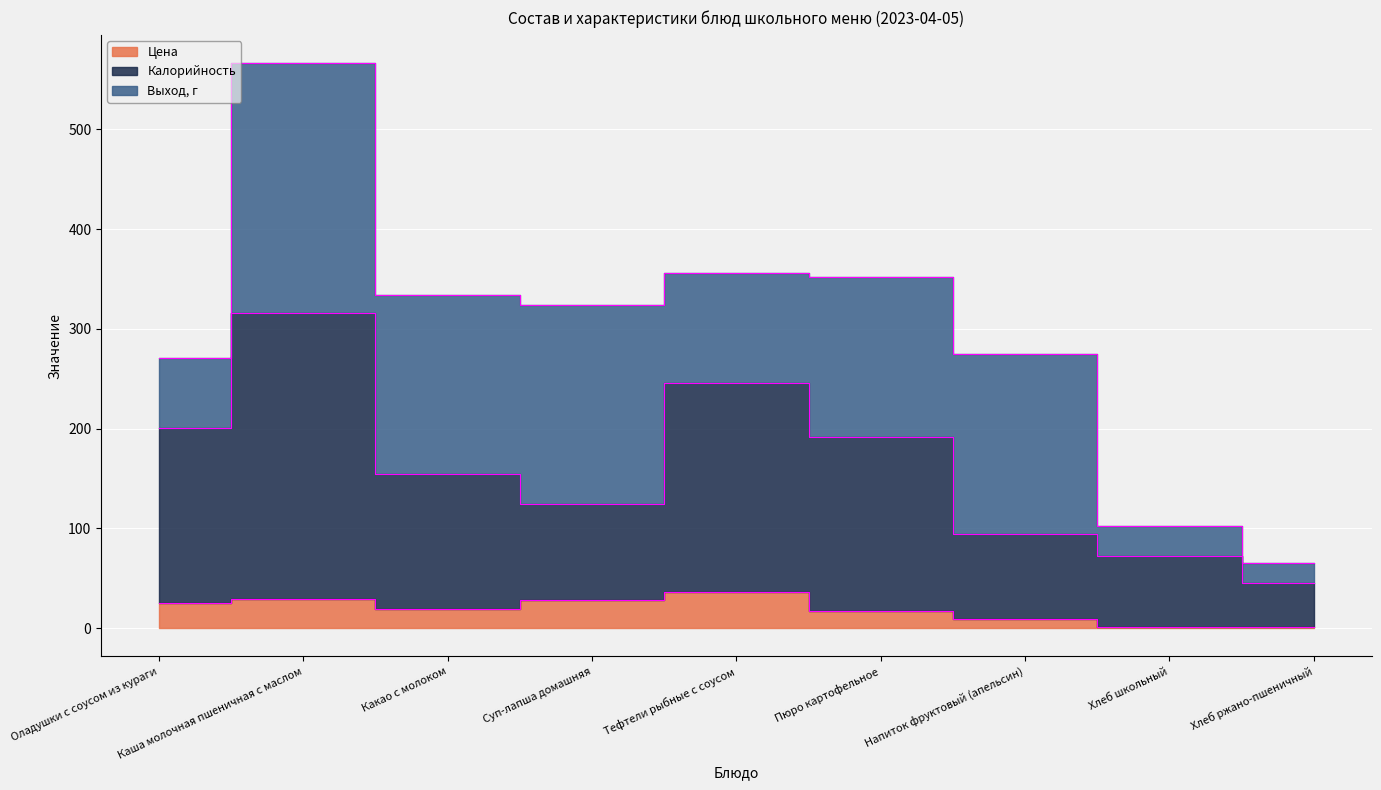

At which category does Калорийность reach its first local peak?

Каша молочная пшеничная с маслом